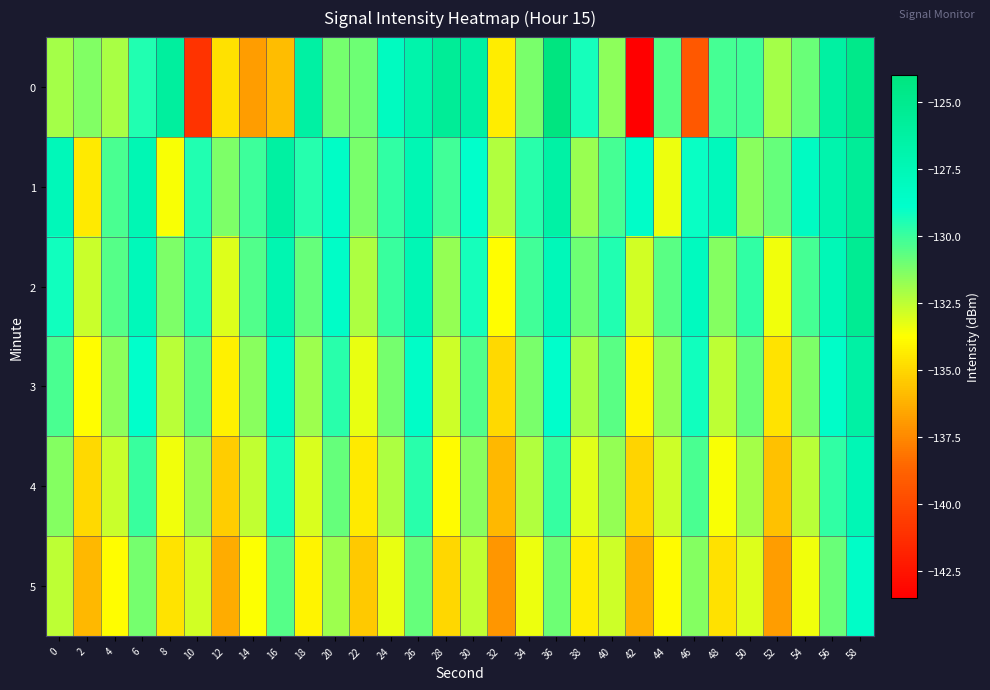

Reading left to right, list all the values displayed in this chart.

0: 0=-132.0	2=-131.3	4=-132.1	6=-129.5	8=-126.0	10=-141.0	12=-134.7	14=-136.9	16=-135.9	18=-126.3	20=-131.1	22=-131.0	24=-128.1	26=-126.9	28=-125.5	30=-126.3	32=-134.3	34=-131.2	36=-124.1	38=-129.3	40=-131.6	42=-143.5	44=-130.5	46=-139.2	48=-130.2	50=-130.1	52=-132.0	54=-130.9	56=-126.3	58=-124.7
1: 0=-127.7	2=-134.4	4=-130.3	6=-127.4	8=-133.6	10=-129.5	12=-131.3	14=-130.0	16=-126.3	18=-129.6	20=-128.5	22=-131.2	24=-129.8	26=-127.4	28=-130.1	30=-128.9	32=-132.3	34=-129.7	36=-126.5	38=-131.8	40=-130.2	42=-128.7	44=-133.4	46=-129.1	48=-127.9	50=-131.5	52=-130.8	54=-128.3	56=-126.9	58=-125.6
2: 0=-129.2	2=-132.7	4=-130.5	6=-127.8	8=-131.3	10=-129.6	12=-133.1	14=-130.4	16=-127.2	18=-130.8	20=-128.6	22=-132.2	24=-130.0	26=-127.5	28=-131.7	30=-129.3	32=-133.8	34=-130.1	36=-127.7	38=-131.0	40=-129.5	42=-132.9	44=-130.6	46=-128.1	48=-131.4	50=-129.8	52=-133.5	54=-130.2	56=-127.6	58=-125.3
3: 0=-130.3	2=-133.8	4=-131.6	6=-128.9	8=-132.4	10=-130.7	12=-134.2	14=-131.5	16=-128.3	18=-131.9	20=-129.7	22=-133.3	24=-131.1	26=-128.6	28=-132.8	30=-130.4	32=-134.9	34=-131.2	36=-128.8	38=-132.1	40=-130.6	42=-134.0	44=-131.7	46=-129.2	48=-132.5	50=-130.9	52=-134.6	54=-131.3	56=-128.7	58=-126.4
4: 0=-131.4	2=-134.9	4=-132.7	6=-130.0	8=-133.5	10=-131.8	12=-135.3	14=-132.6	16=-129.4	18=-133.0	20=-130.8	22=-134.4	24=-132.2	26=-129.7	28=-133.9	30=-131.5	32=-136.0	34=-132.3	36=-129.9	38=-133.2	40=-131.7	42=-135.1	44=-132.8	46=-130.3	48=-133.6	50=-132.0	52=-135.7	54=-132.4	56=-129.8	58=-127.5
5: 0=-132.5	2=-136.0	4=-133.8	6=-131.1	8=-134.6	10=-132.9	12=-136.4	14=-133.7	16=-130.5	18=-134.1	20=-131.9	22=-135.5	24=-133.3	26=-130.8	28=-135.0	30=-132.6	32=-137.1	34=-133.4	36=-131.0	38=-134.3	40=-132.8	42=-136.2	44=-133.9	46=-131.4	48=-134.7	50=-133.1	52=-136.8	54=-133.5	56=-130.9	58=-128.6